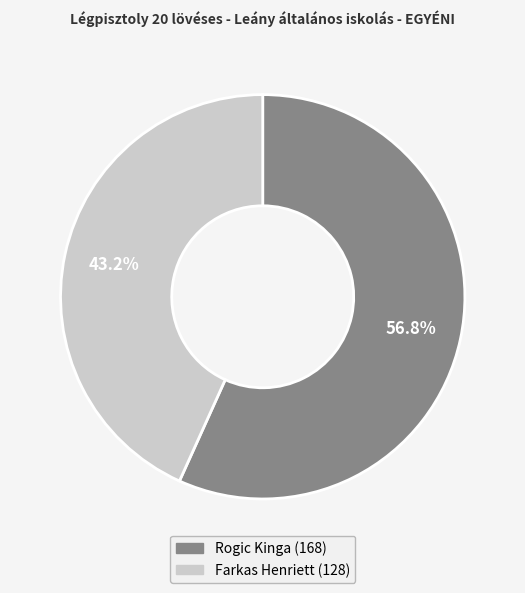

Count the number of slices in the pie.

2